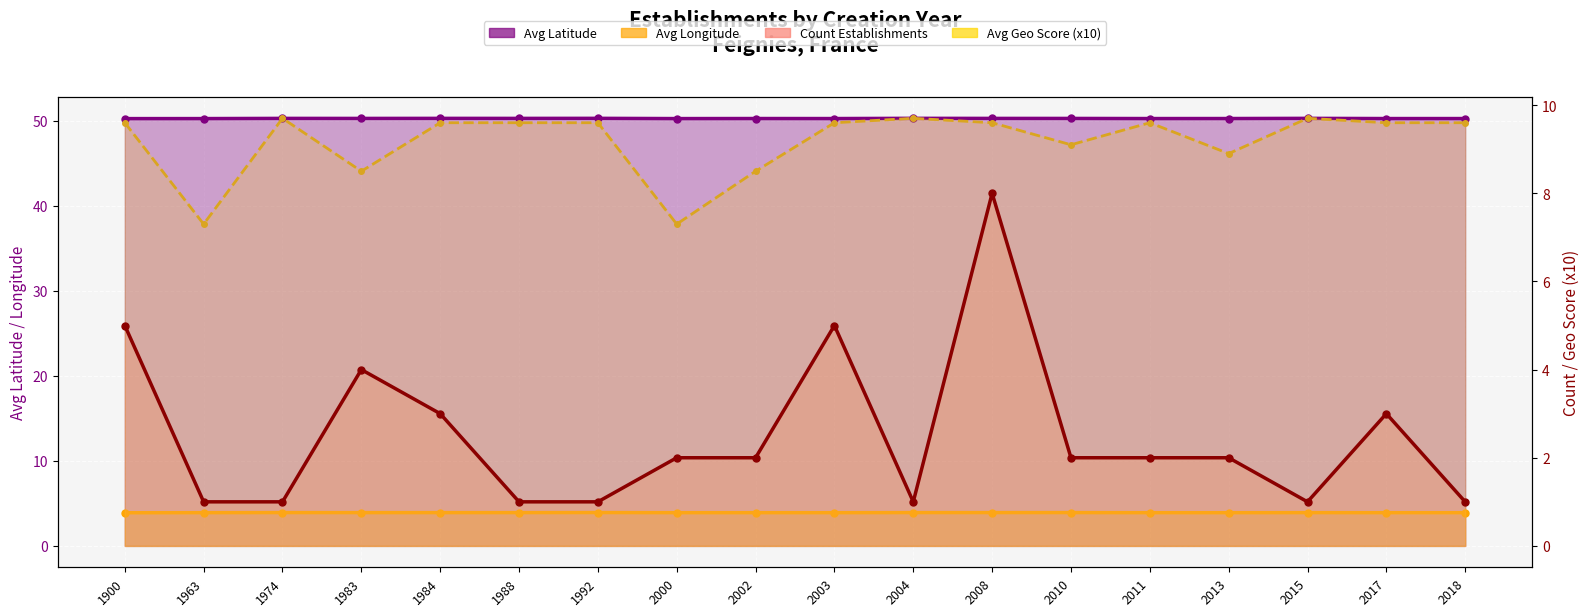

What is the value of the Avg Latitude point at the 12th from the left?

50.3